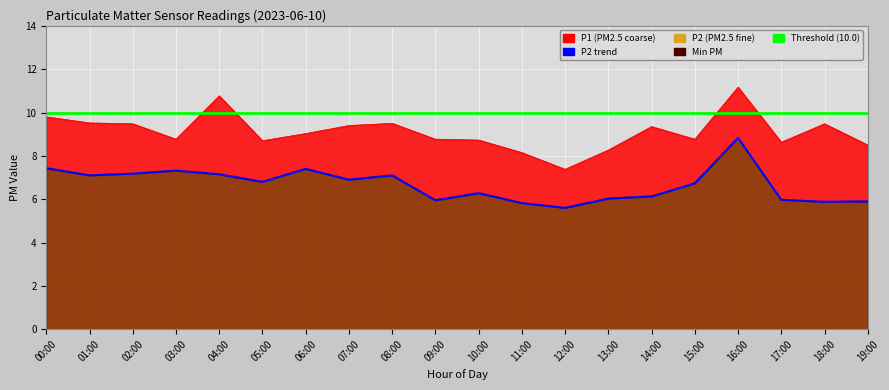

What is the difference between the maximum and minimum values in the P1 series?

3.8